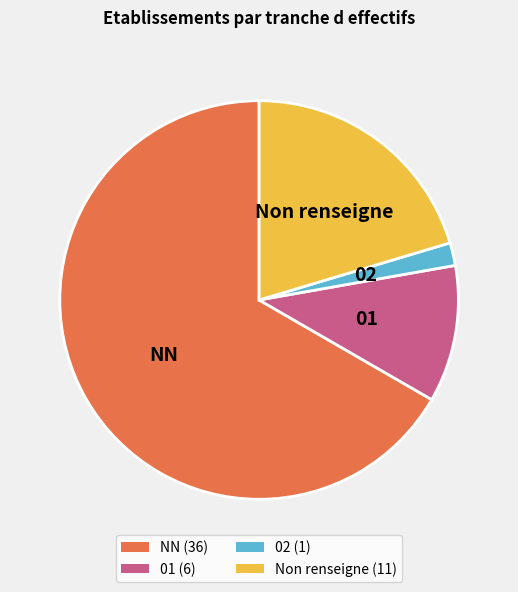

The 01 (6) slice represents 11% of the pie. True or false?

True